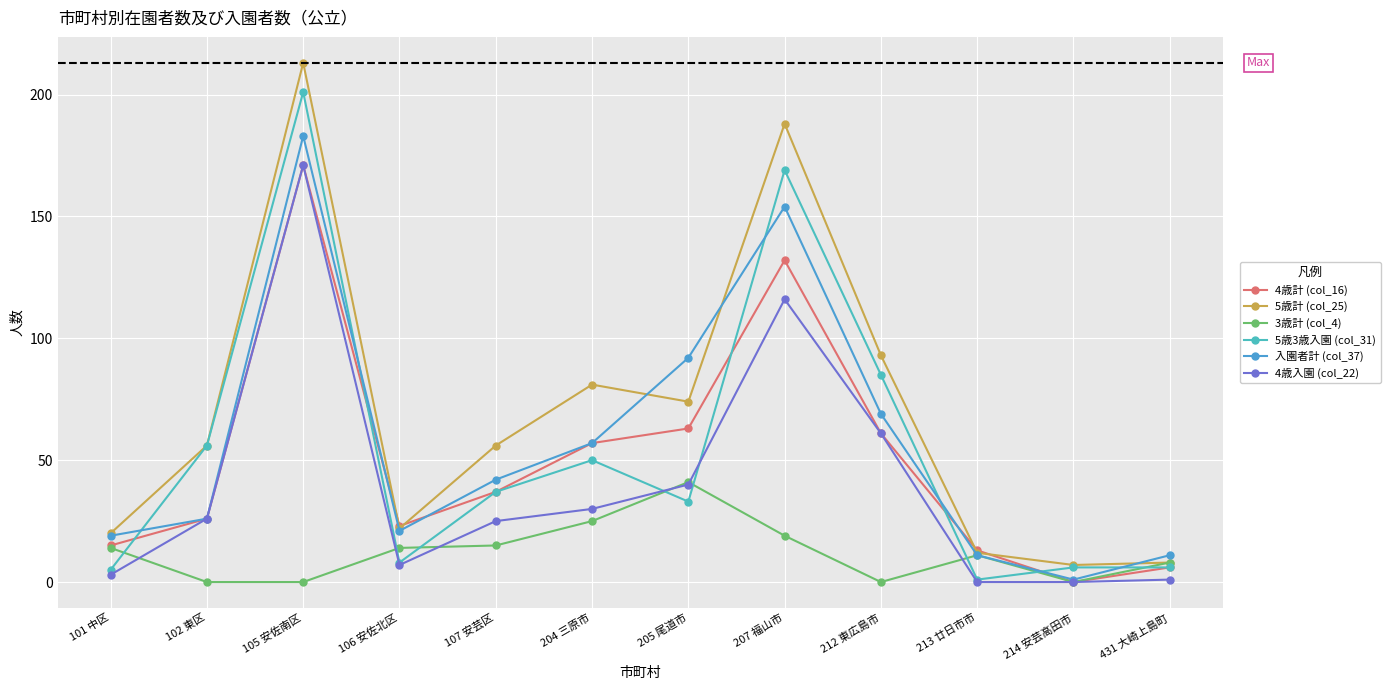

Is it true that 5歳3歳入園 (col_31) equals 201 at 105 安佐南区?

True